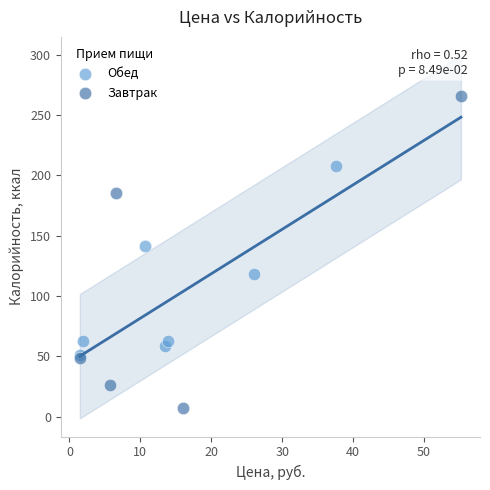

Which series has the largest Y range (max minus min)?

Завтрак